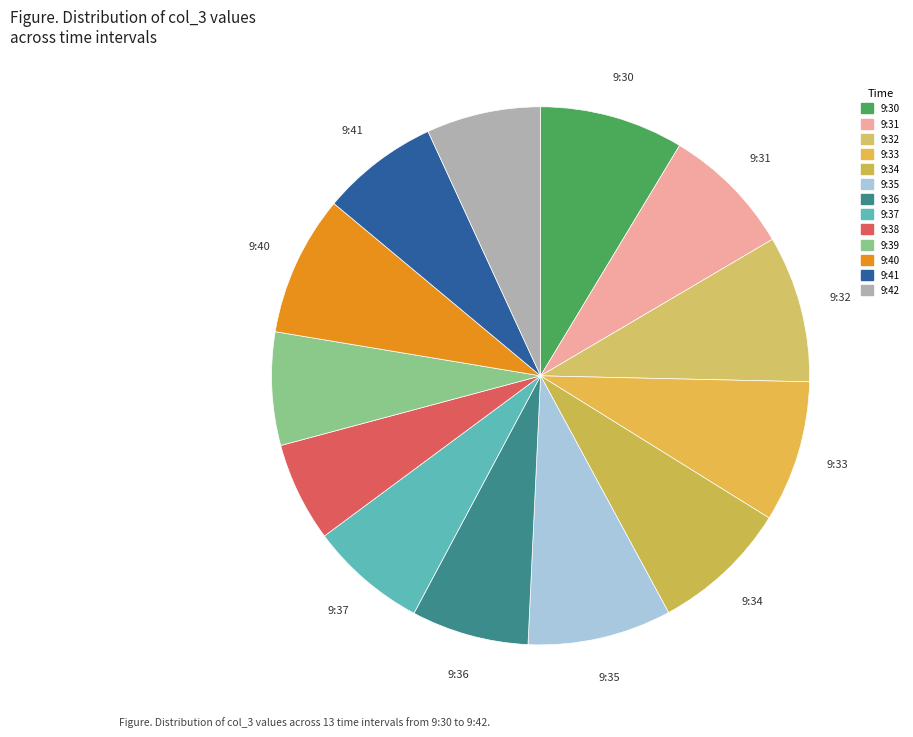

Rank the categories by value from highest to lowest.

9:32, 9:30, 9:35, 9:33, 9:40, 9:34, 9:31, 9:41, 9:37, 9:36, 9:42, 9:39, 9:38